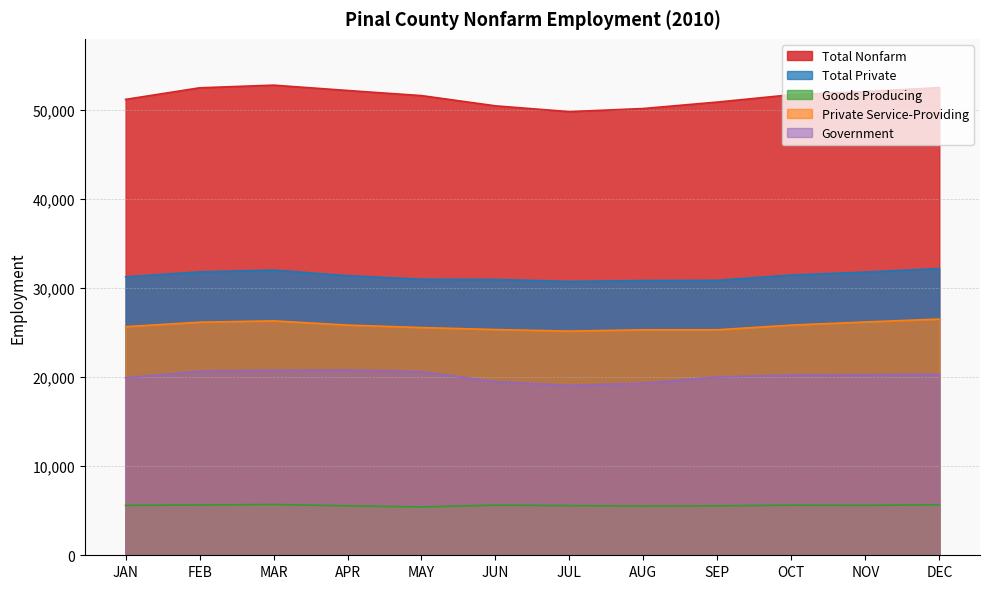

True or false: Government and Total Nonfarm cross at least once.

False